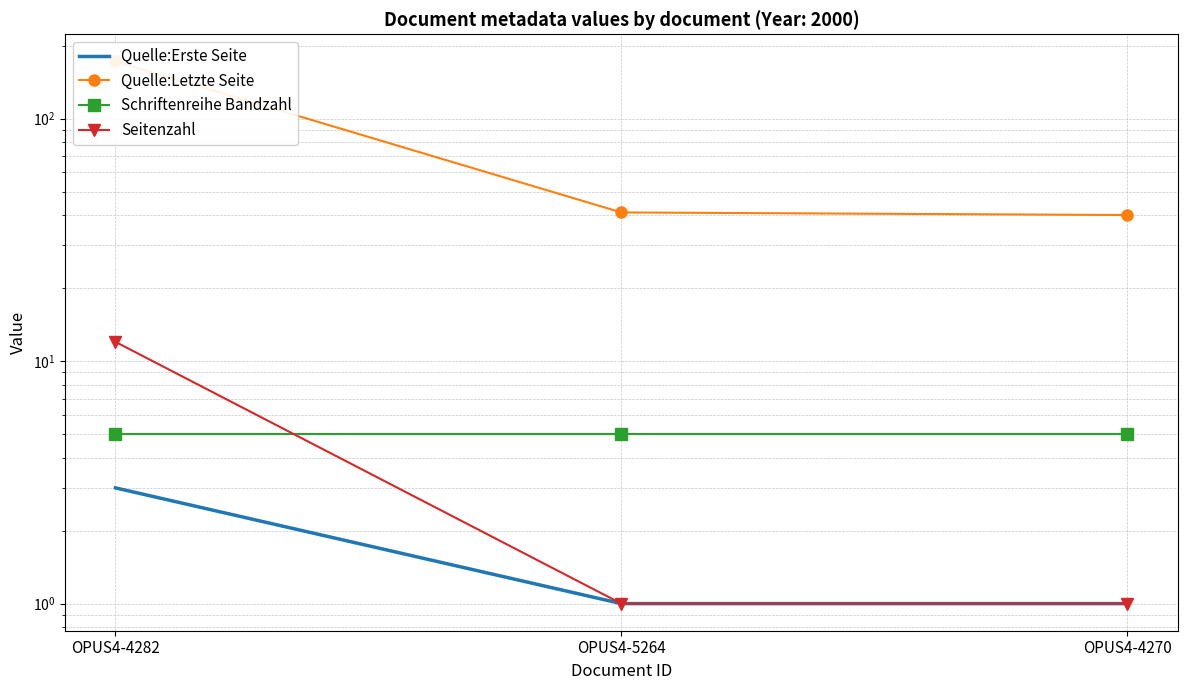

What is the label of the 3rd point from the right?

OPUS4-4282